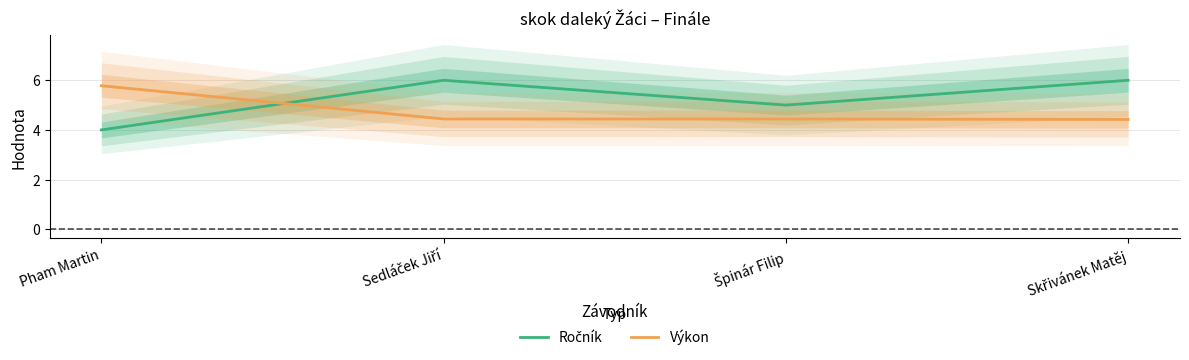

How many times do Výkon and Ročník cross each other?

1